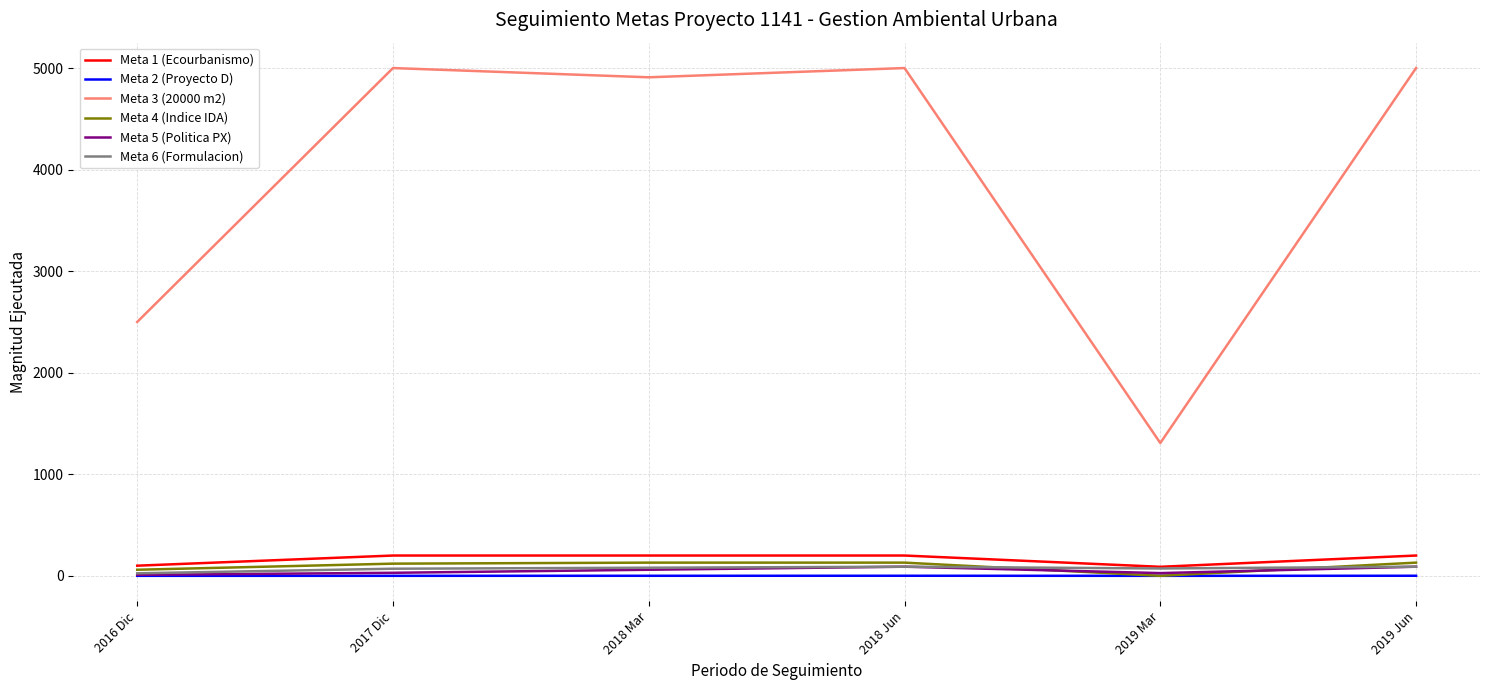

Is the value of Meta 1 (Ecourbanismo) at 2017 Dic greater than the value of Meta 3 (20000 m2) at 2016 Dic?

No